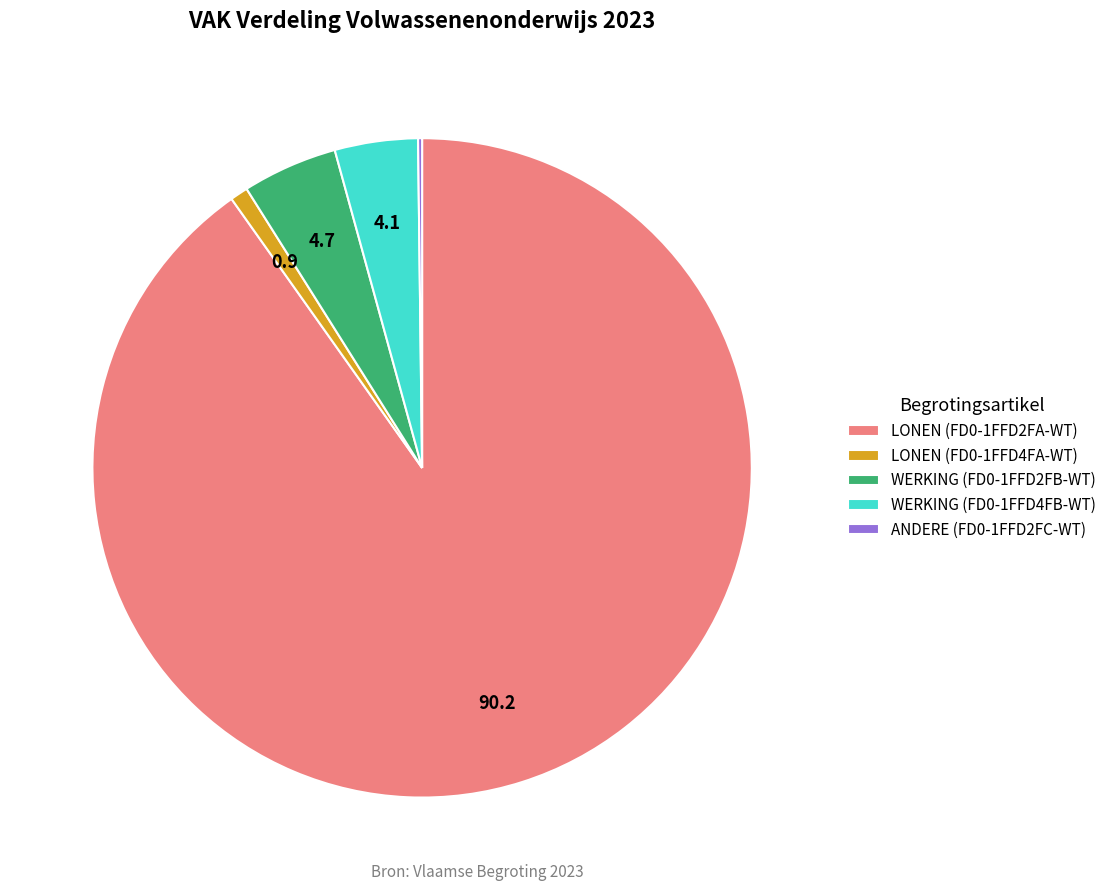

Which has a higher value, LONEN (FD0-1FFD4FA-WT) or WERKING (FD0-1FFD4FB-WT)?

WERKING (FD0-1FFD4FB-WT)